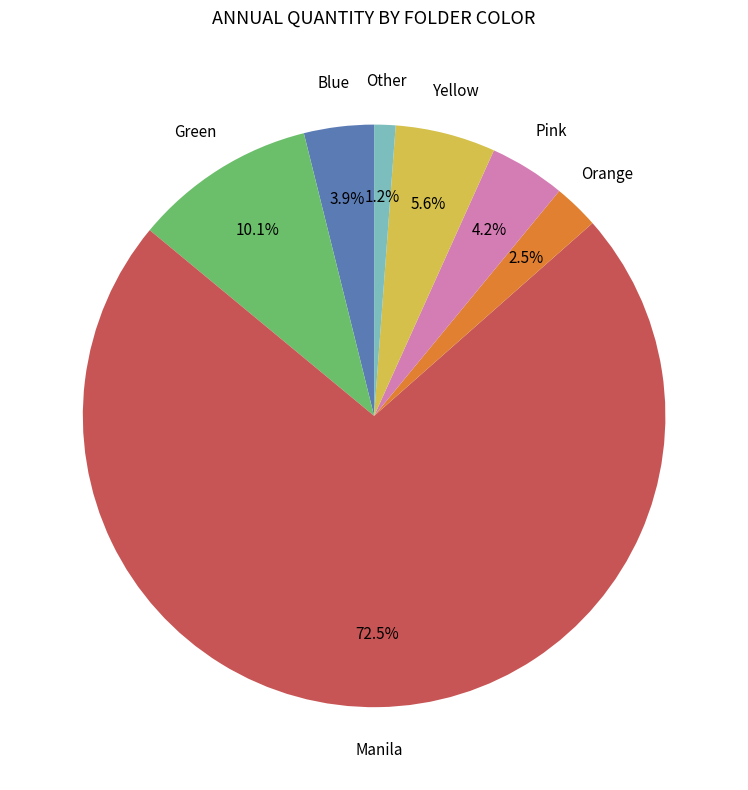

Between Blue and Other, which is larger?

Blue